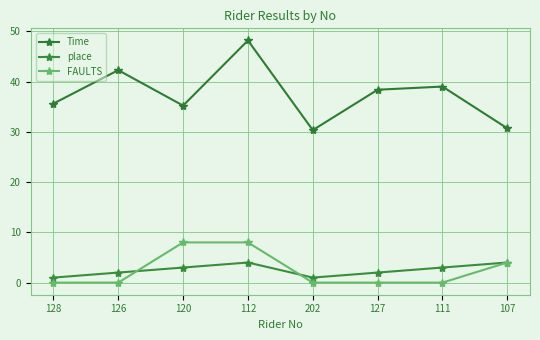

Does the chart have visible grid lines?

Yes